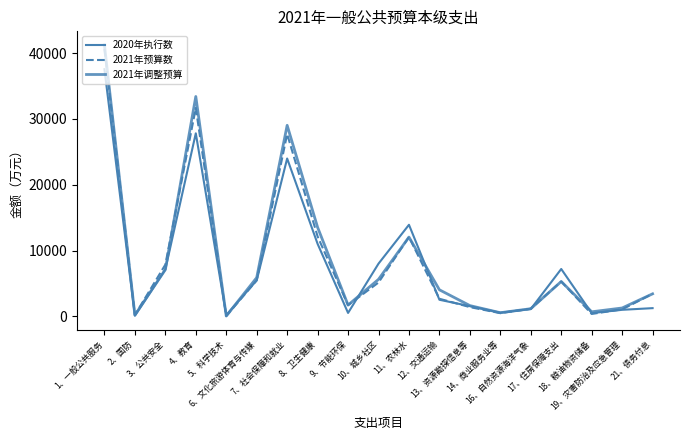

Is the value of 2021年预算数 at 11、农林水 greater than the value of 2021年调整预算 at 10、城乡社区?

Yes